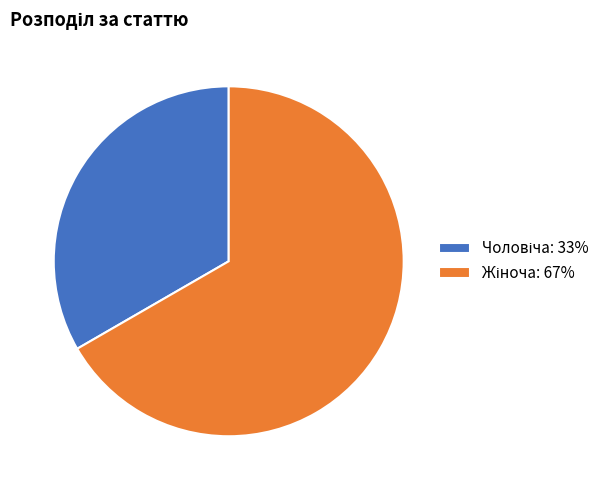

Count the number of slices in the pie.

2